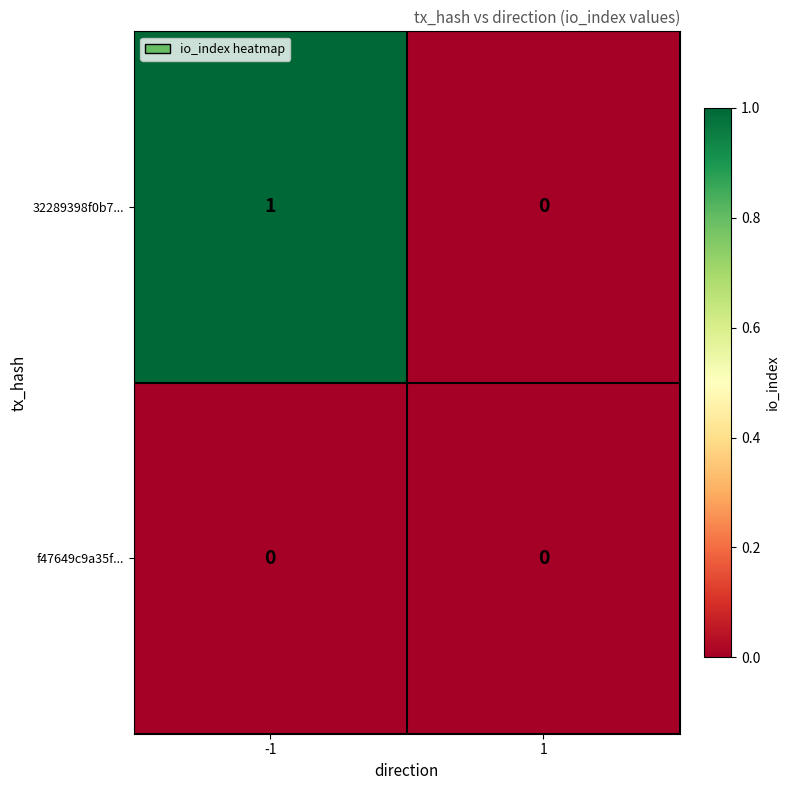

Which series has the largest total across all categories?

32289398f0b7...